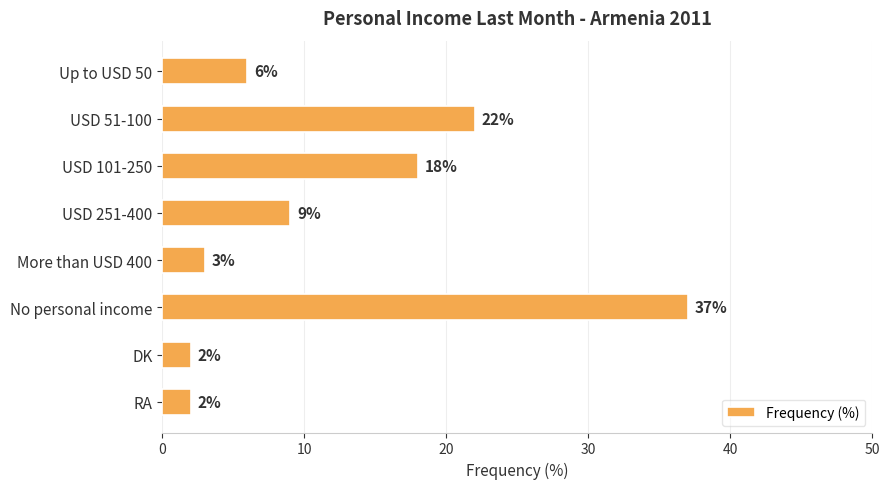

Reading top to bottom, extract all data points from this chart.

6	22	18	9	3	37	2	2